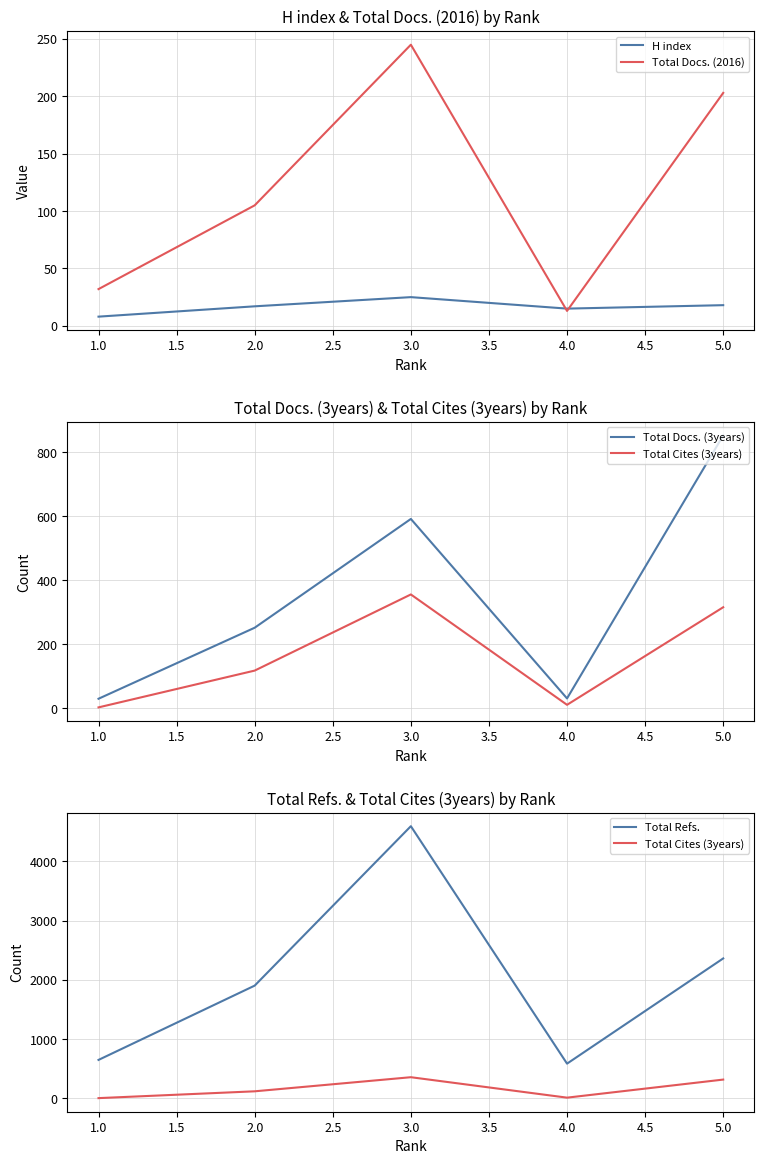

The value of H index at 4.0 is 6. True or false?

False